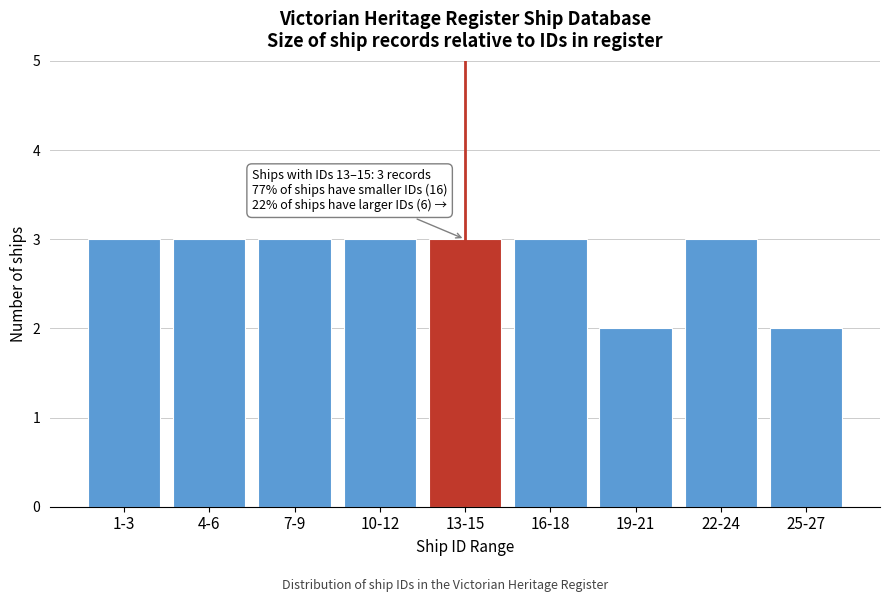

Reading left to right, extract all data points from this chart.

1-3=3	4-6=3	7-9=3	10-12=3	13-15=3	16-18=3	19-21=2	22-24=3	25-27=2